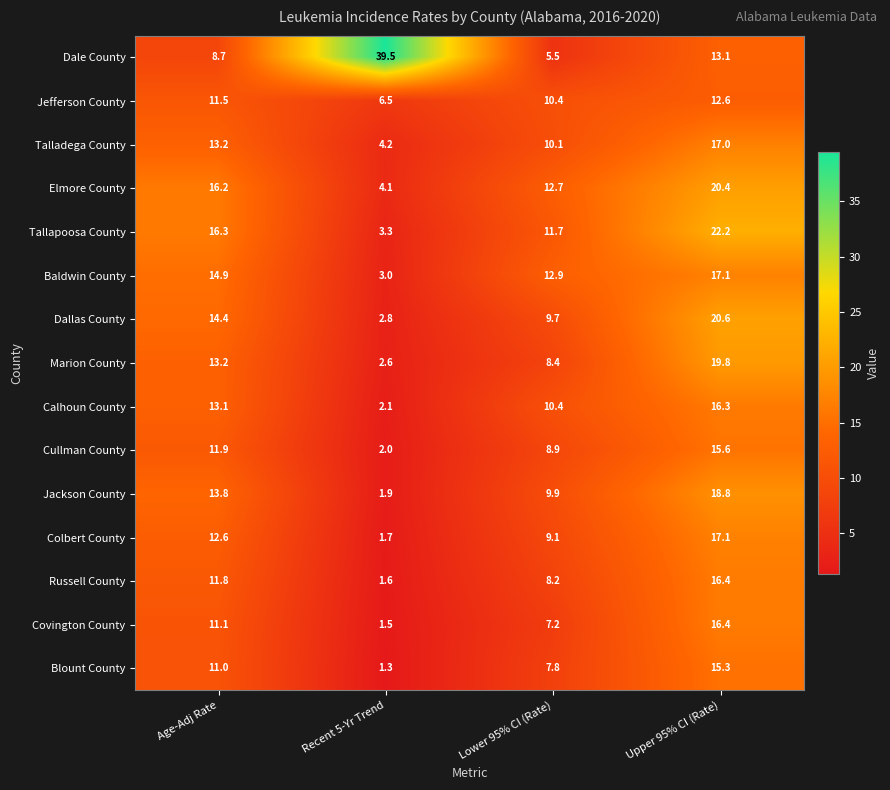

What is the difference between the second highest and minimum values in the Tallapoosa County series?

13.0